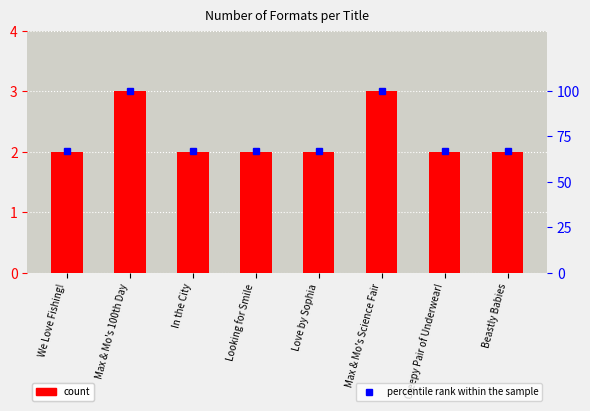

What is the highest value of the count series?

3.0